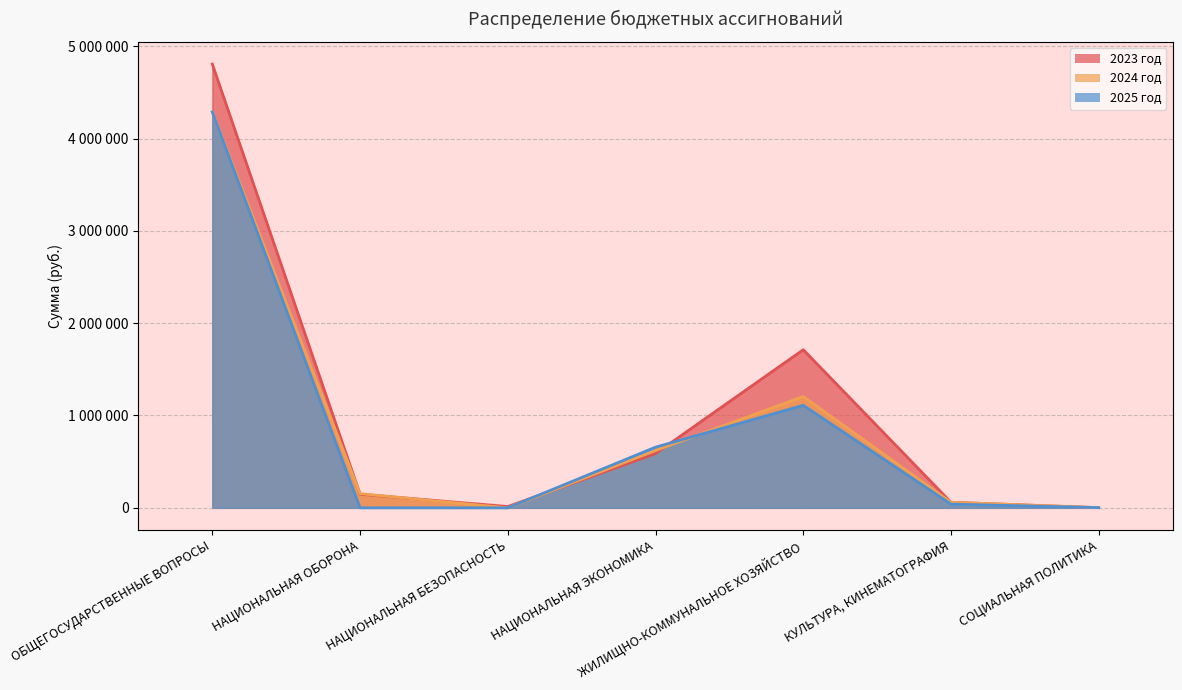

How many series are shown in this chart?

3